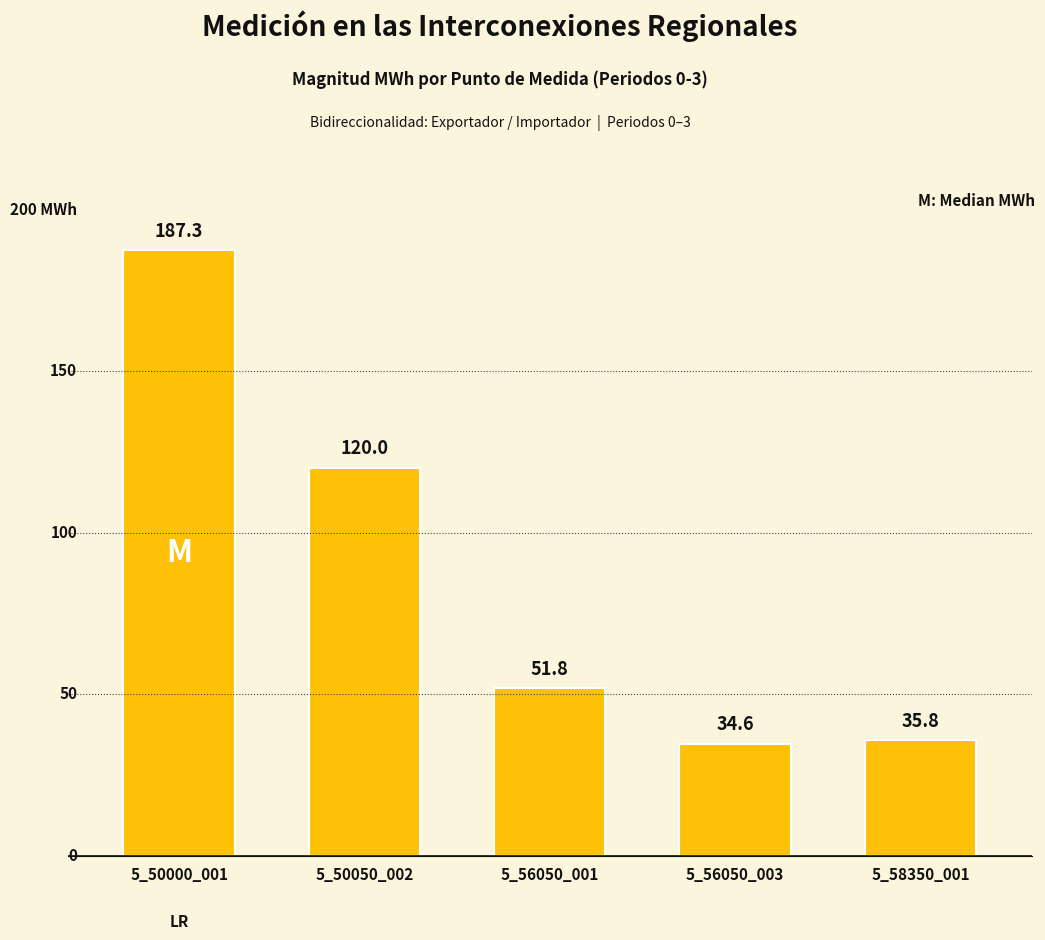

Which category has the lowest value across all series?

5_56050_003